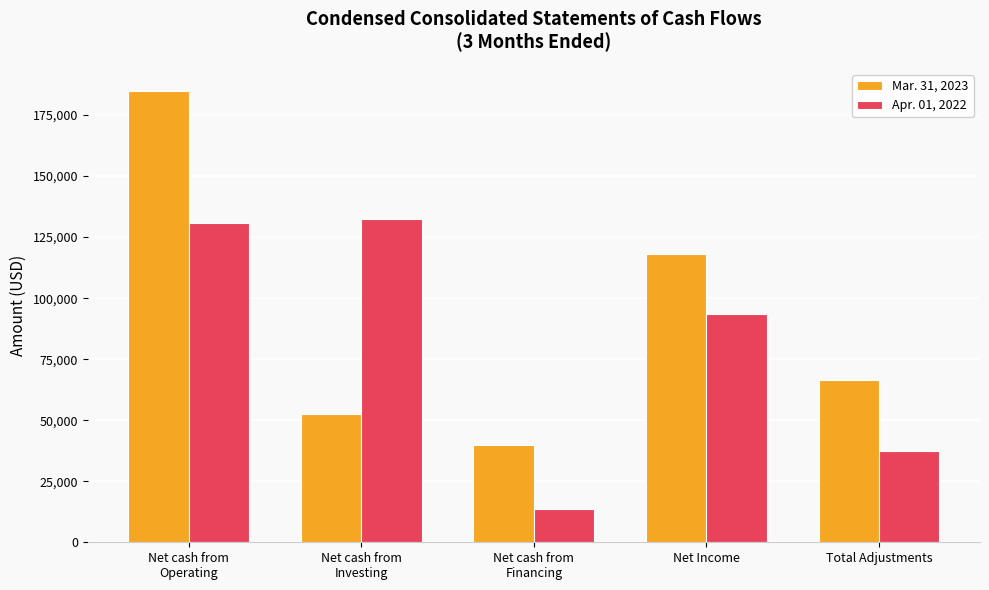

List the series in order of their peak value, lowest first.

Apr. 01, 2022, Mar. 31, 2023